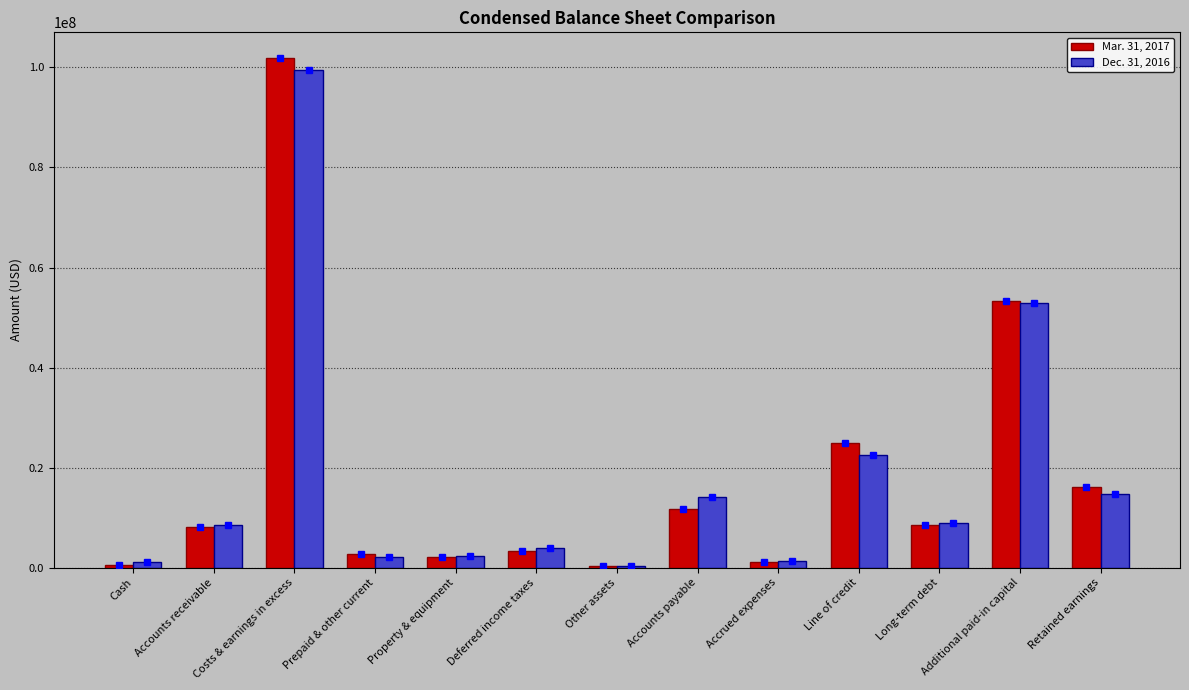

Between Prepaid & other current and Line of credit, which series saw the biggest shift?

Mar. 31, 2017